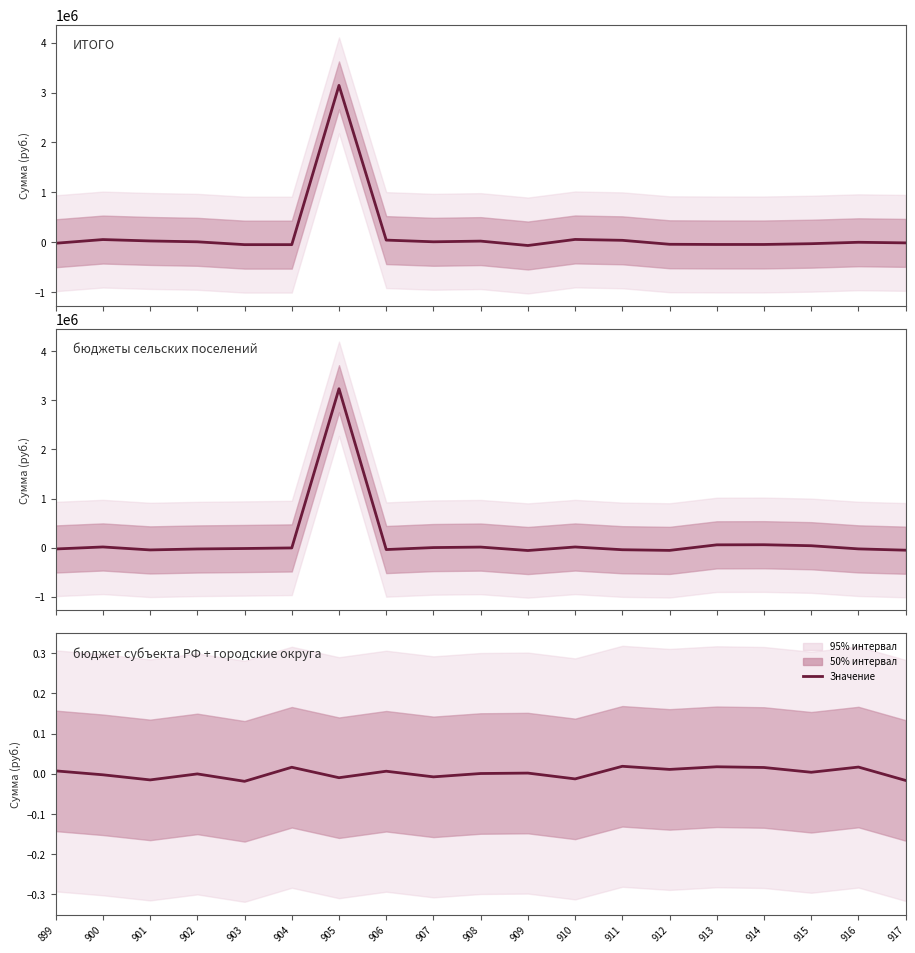

The chart shows a value of 0.0 at 911. True or false?

True